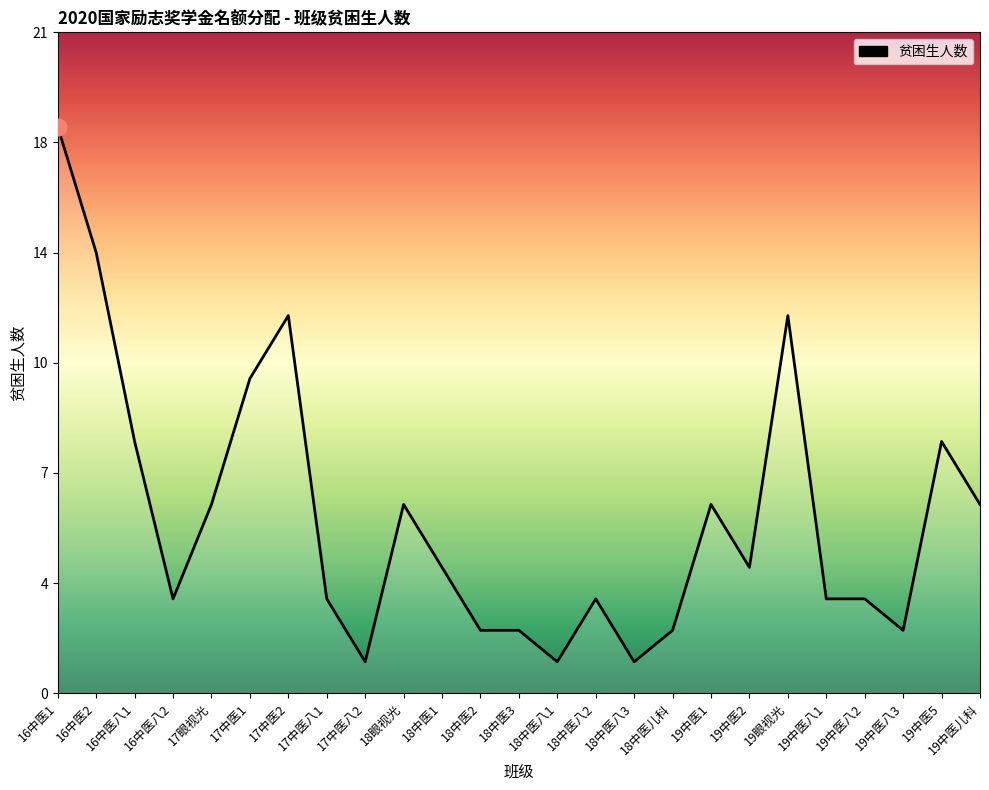

Is this an area chart (filled region under the line)?

Yes